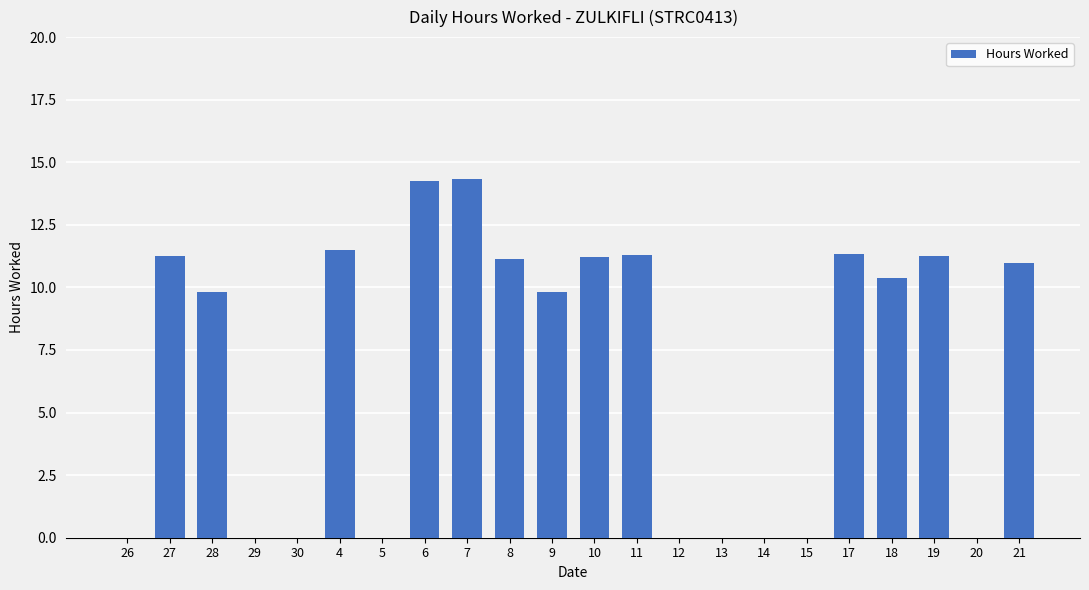

What is the greatest value displayed?

14.3